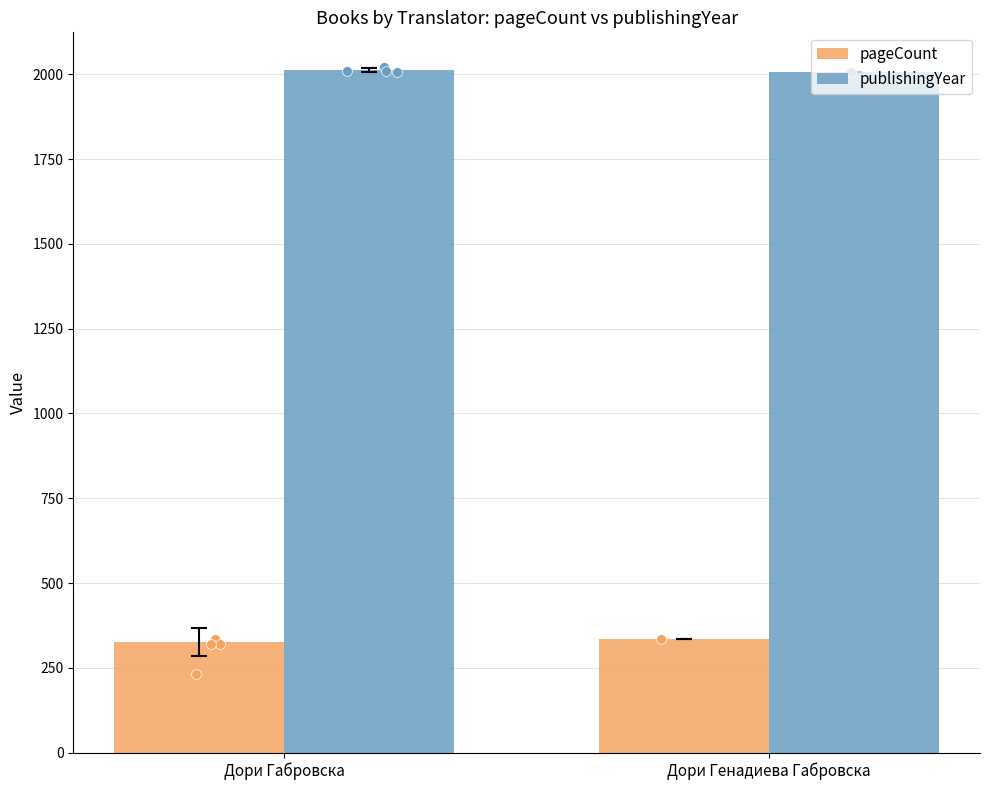

Which series contains the lowest Y value?

pageCount